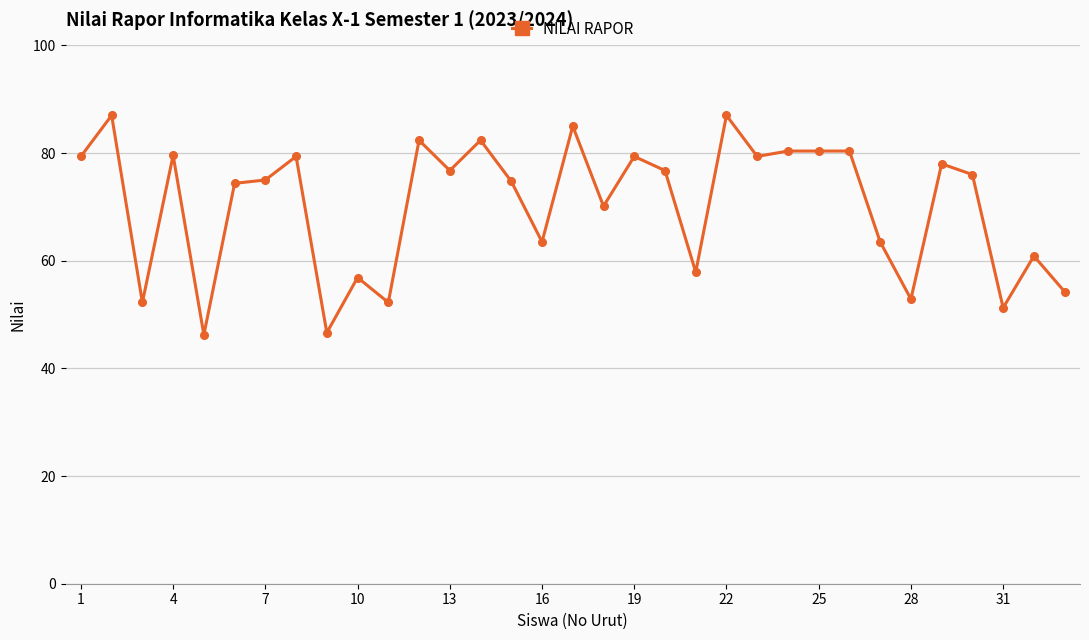

What is the value of the 8th point from the left?

79.4